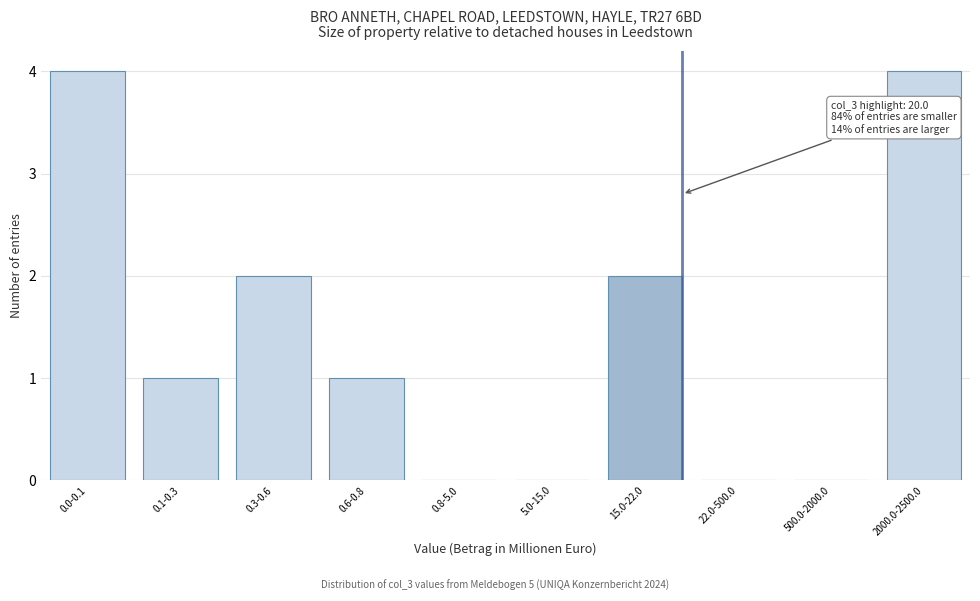

Reading right to left, list all the values displayed in this chart.

2000.0-2500.0=4	500.0-2000.0=0	22.0-500.0=0	15.0-22.0=2	5.0-15.0=0	0.8-5.0=0	0.6-0.8=1	0.3-0.6=2	0.1-0.3=1	0.0-0.1=4